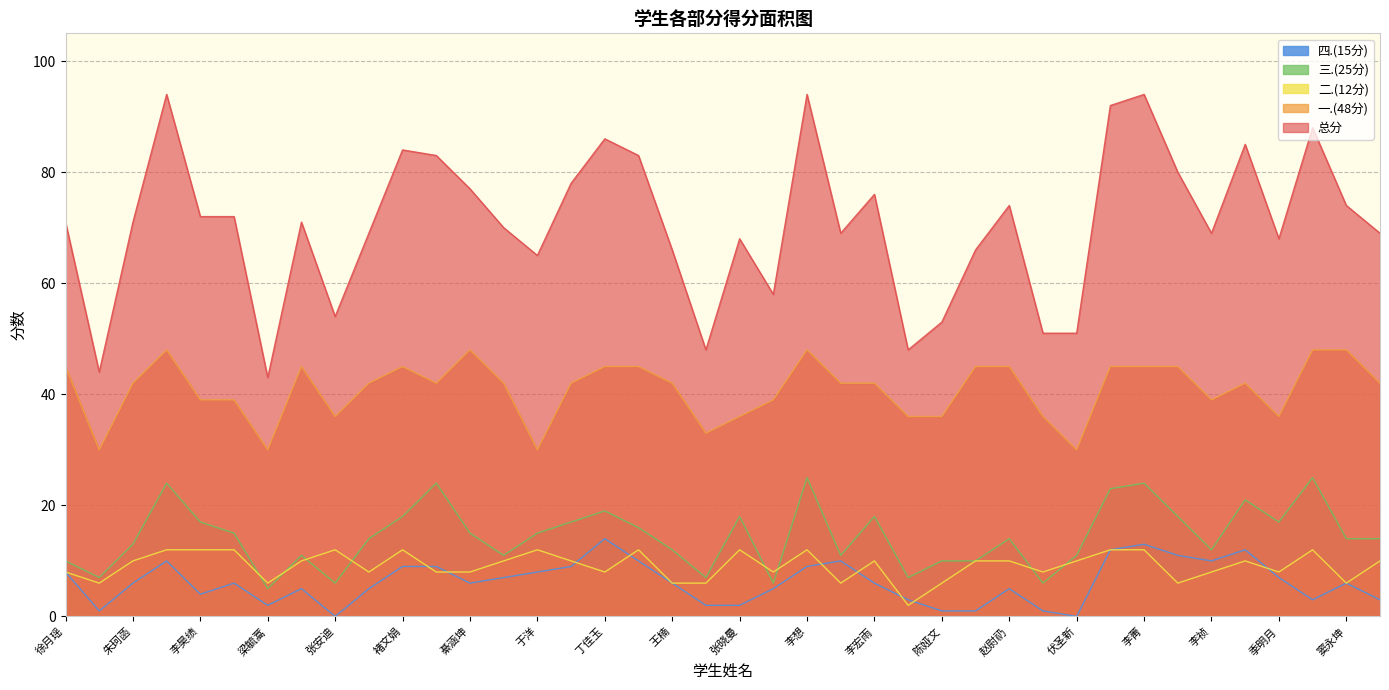

Where is the first local minimum for 总分?

付嘉昕